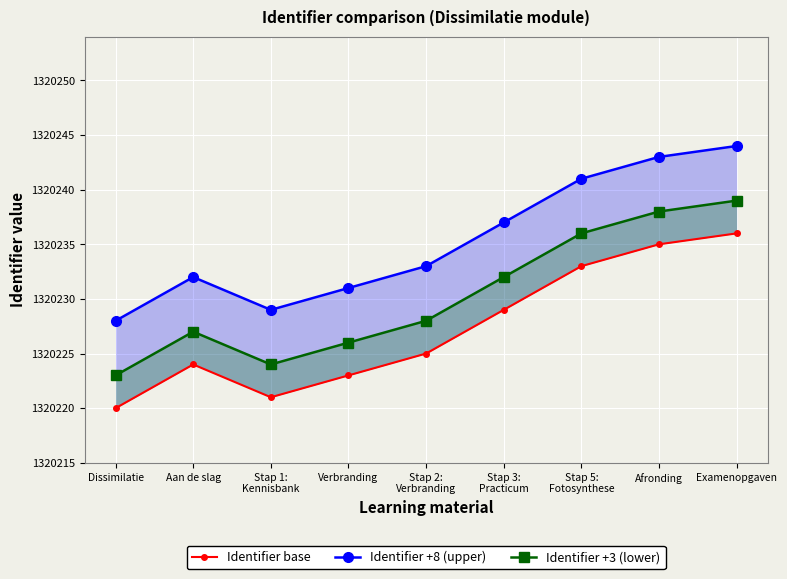

How many series are shown in this chart?

3